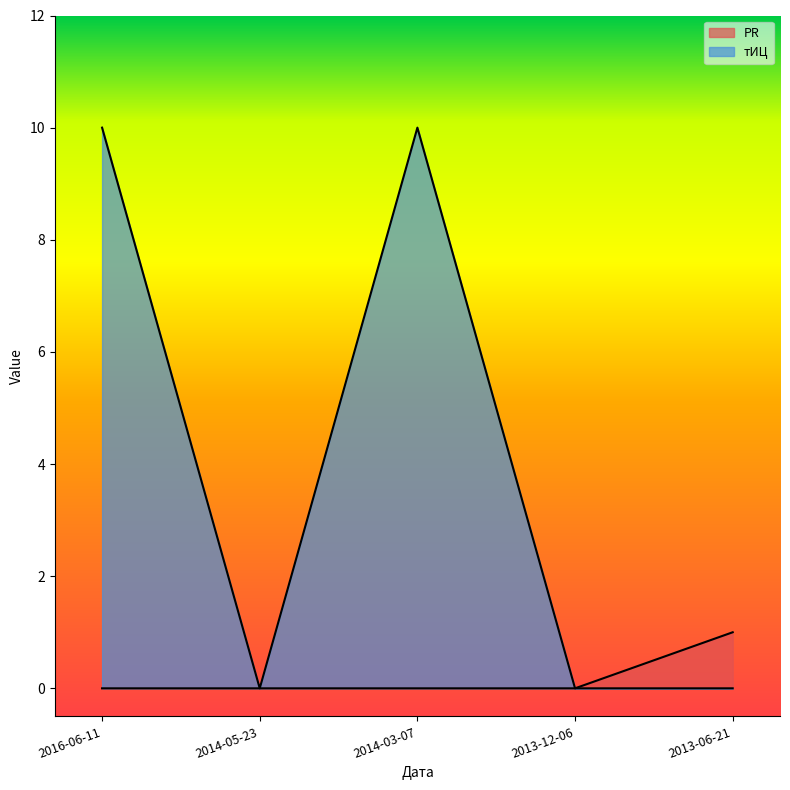

What is the label of the 2nd point from the right?

2013-12-06